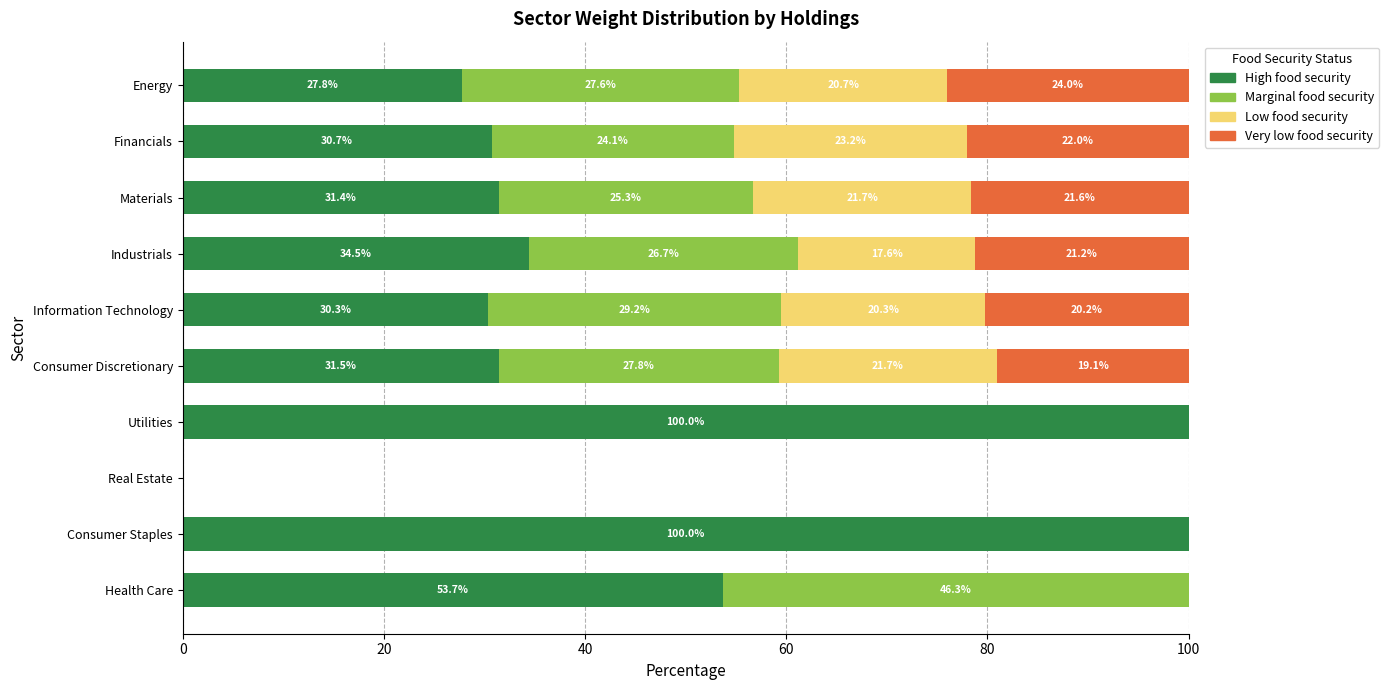

Where is High food security nearest to the value 50?

Health Care